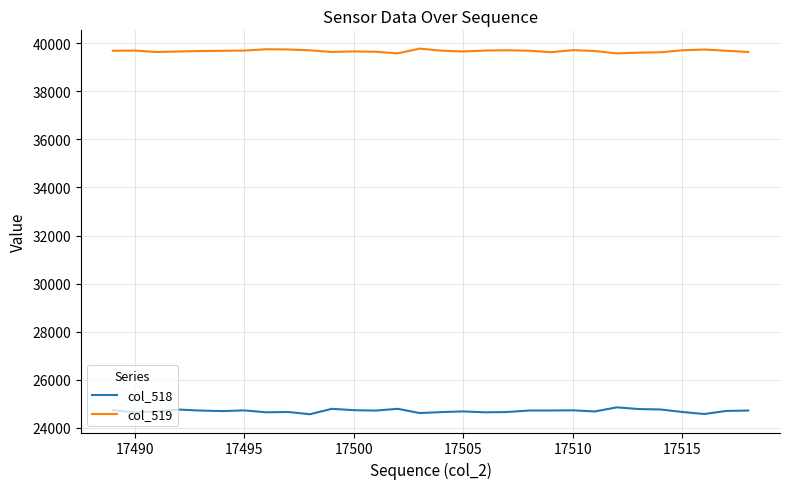

True or false: col_519 and col_518 intersect in this chart.

False